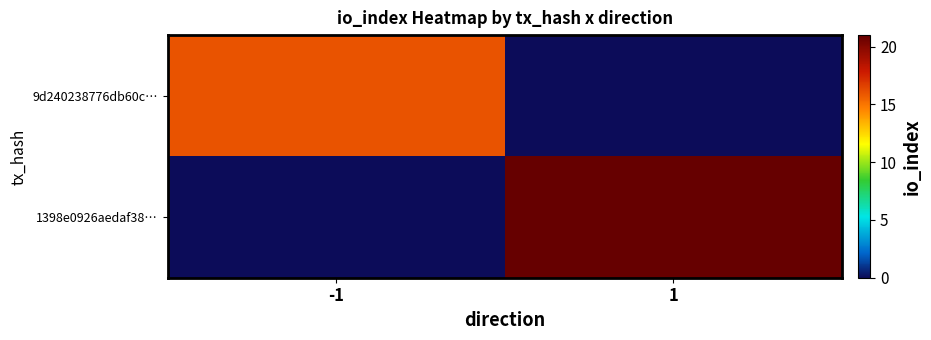

How many data points does each series have?

2